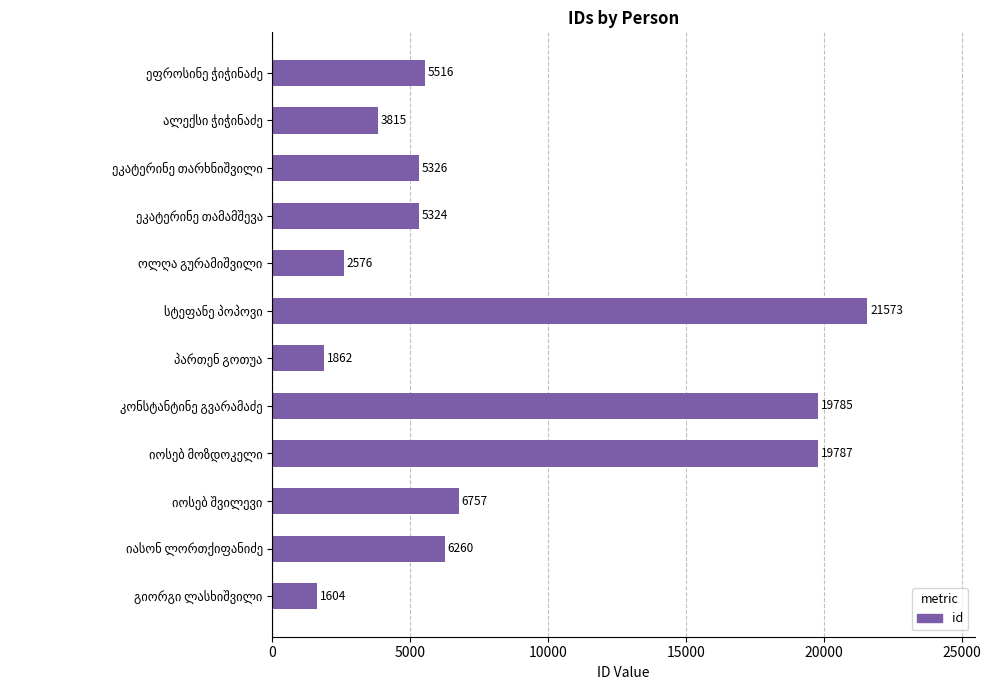

What is the average value?

8349